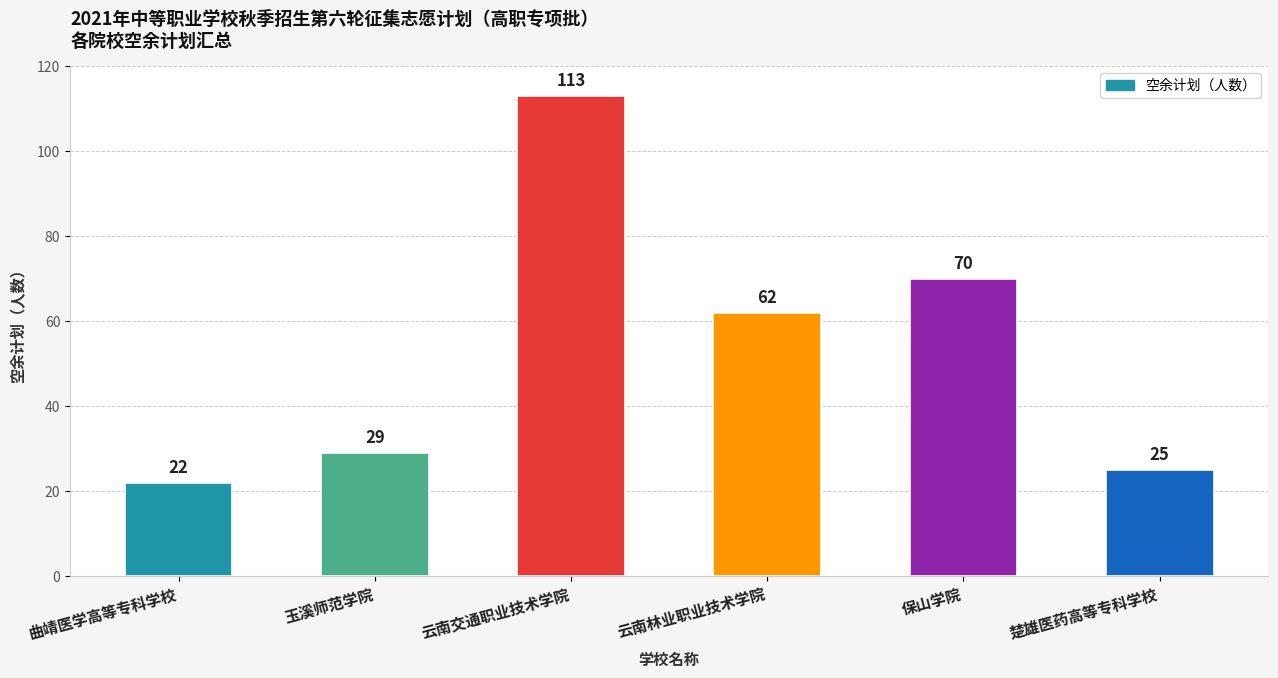

What is the average value?

54